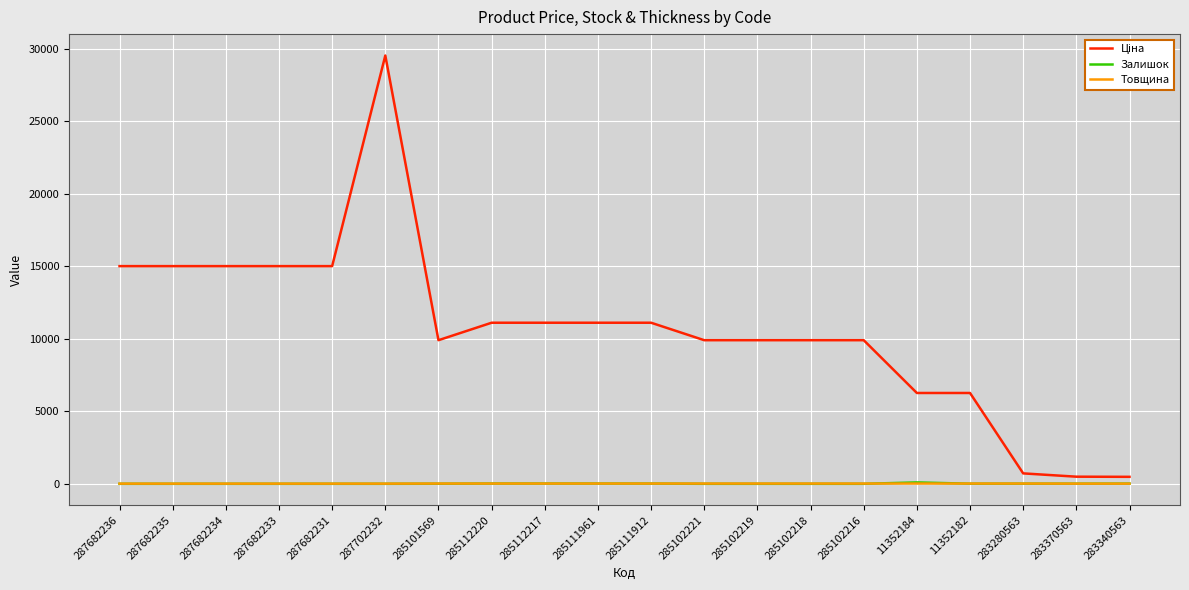

At which category is the sum across all series the highest?

287702232